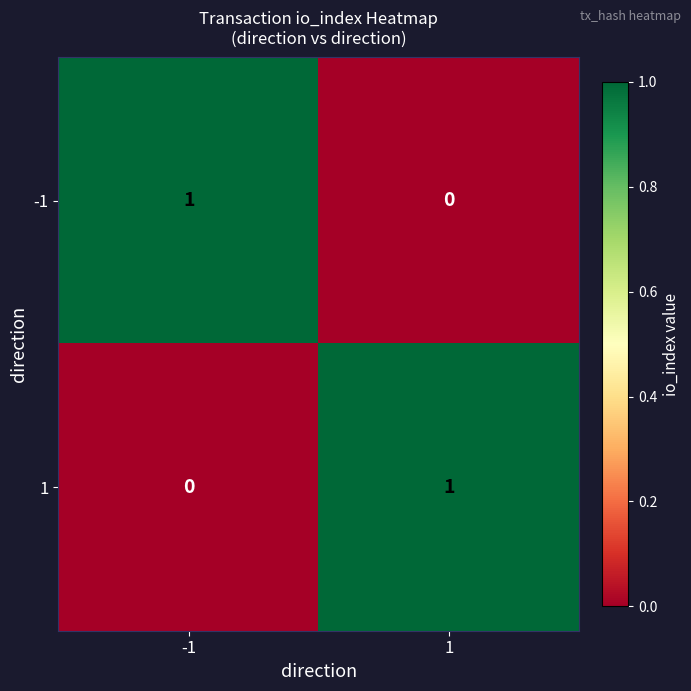

Reading left to right, transcribe all the data shown in this chart.

-1: 1	0
1: 0	1